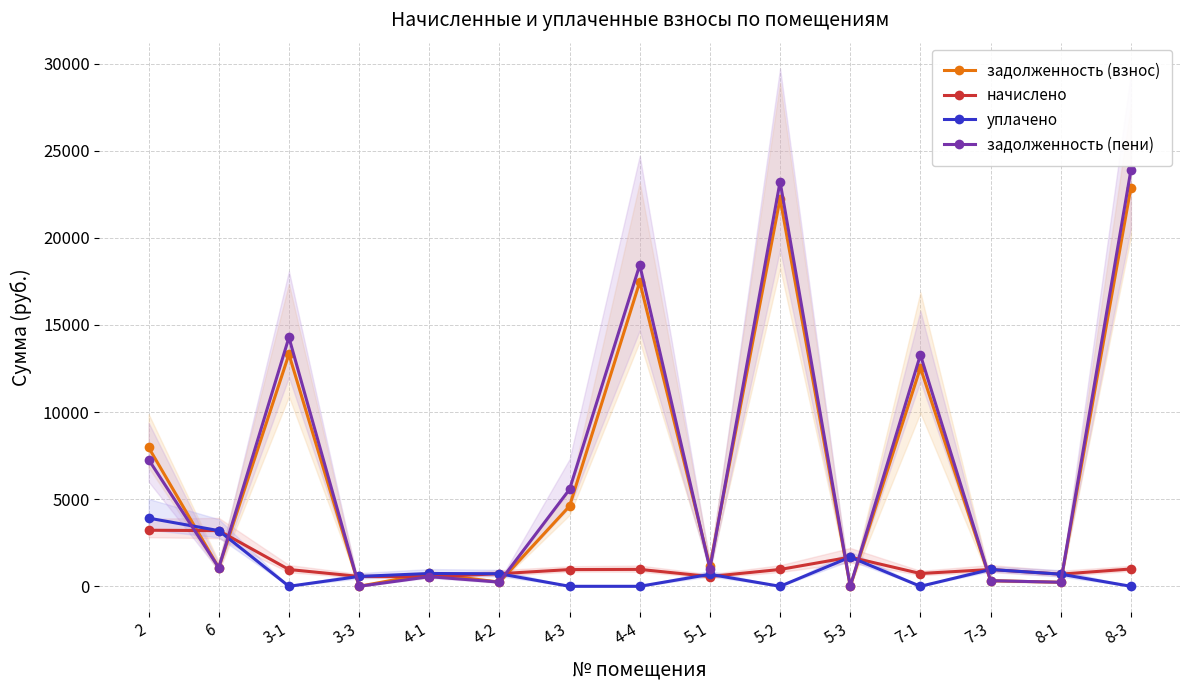

Reading left to right, transcribe all the data shown in this chart.

задолженность (взнос): 7971.4	1065.6	13321.6	0.0	735.6	240.7	4607.2	17475.9	1140.3	22258.9	0.0	12550.7	321.6	232.4	22891.8
начислено: 3218.8	3196.7	964.2	566.8	551.7	722.2	960.9	970.8	561.6	967.1	1675.3	734.7	964.9	697.3	994.6
уплачено: 3914.2	3196.7	0.0	566.8	735.6	722.2	0.0	0.0	687.1	0.0	1675.3	0.0	964.9	697.3	0.0
задолженность (пени): 7275.9	1065.6	14285.7	0.0	551.7	240.7	5568.1	18446.6	1014.7	23225.9	0.0	13285.4	321.6	232.4	23886.4